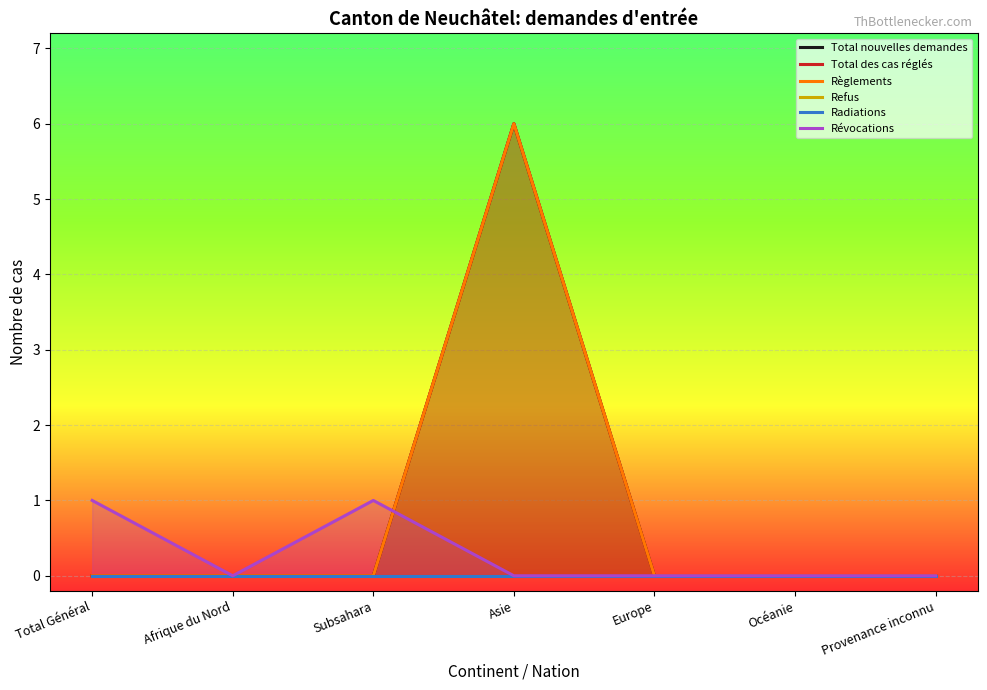

Is it true that Révocations equals 1 at Afrique du Nord?

False